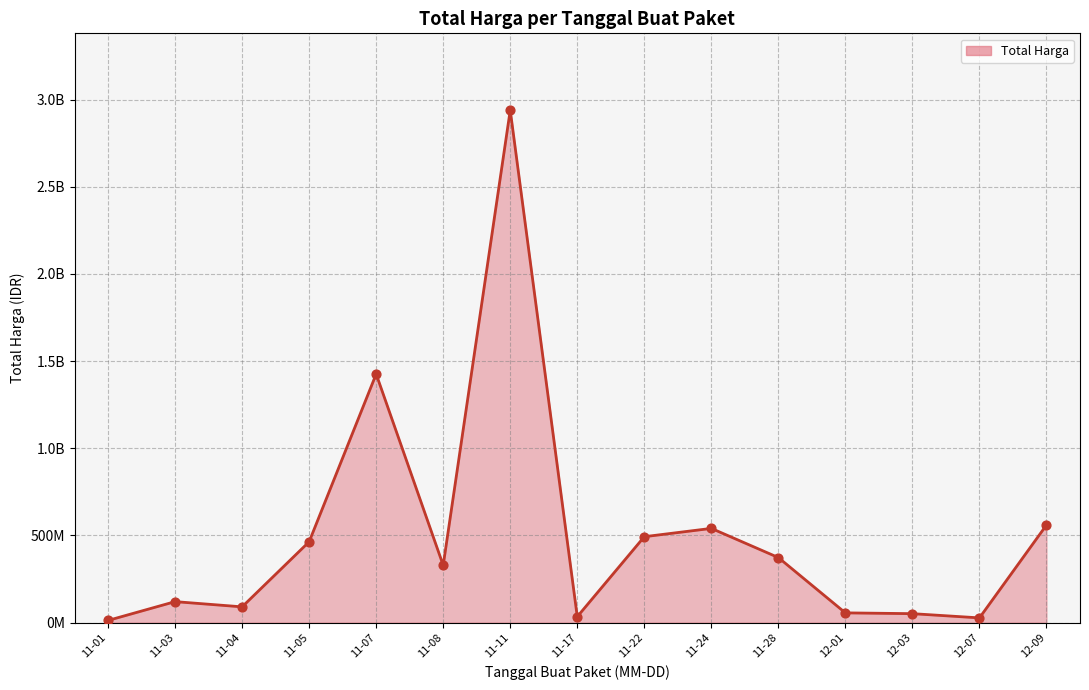

What is the ratio of the value at 12-07 to the value at 11-08?

0.1